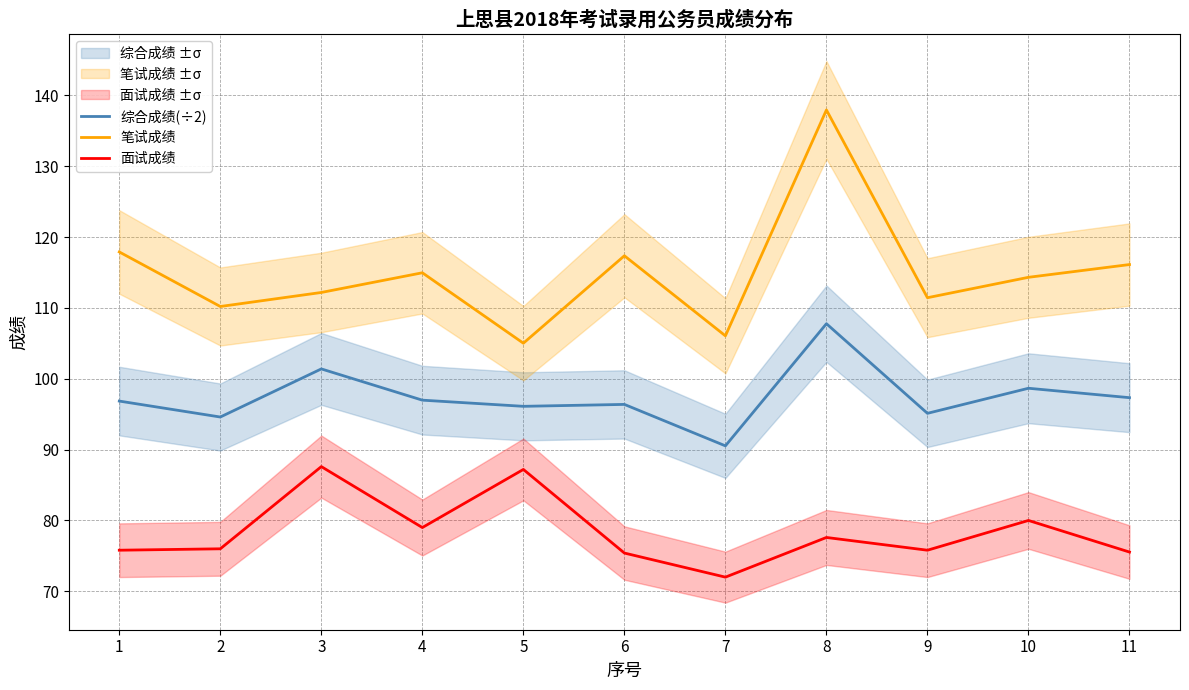

Which series changed the most between 3 and 10?

面试成绩